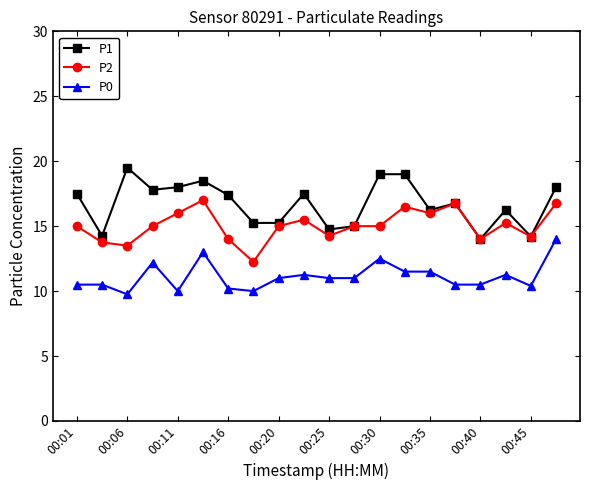

True or false: P0 and P1 intersect in this chart.

False